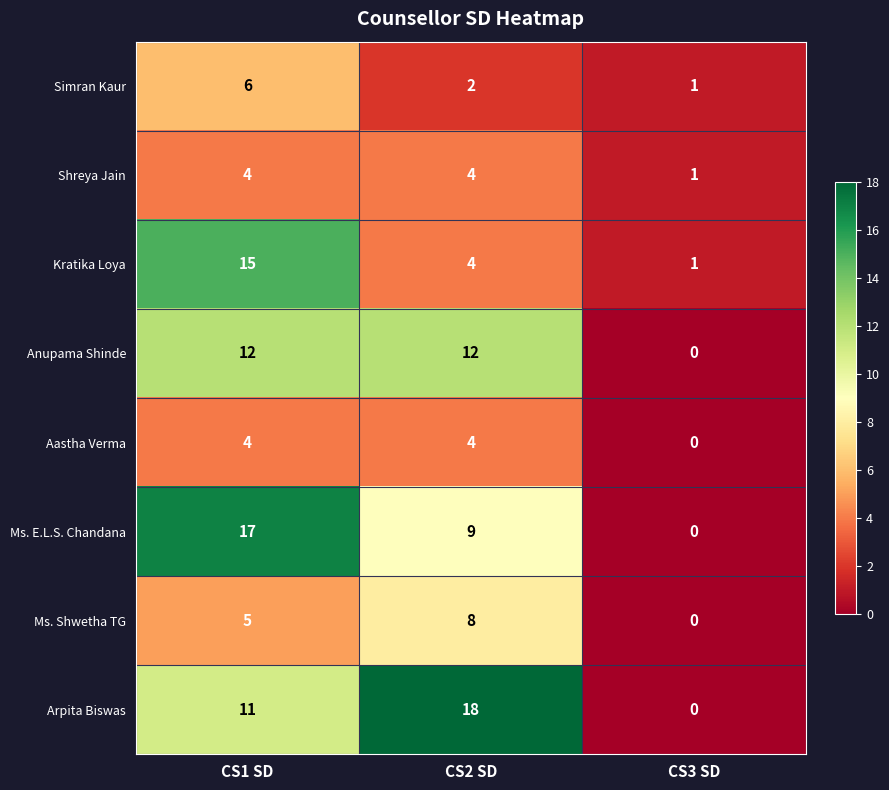

Where is Arpita Biswas nearest to the value 9?

CS1 SD